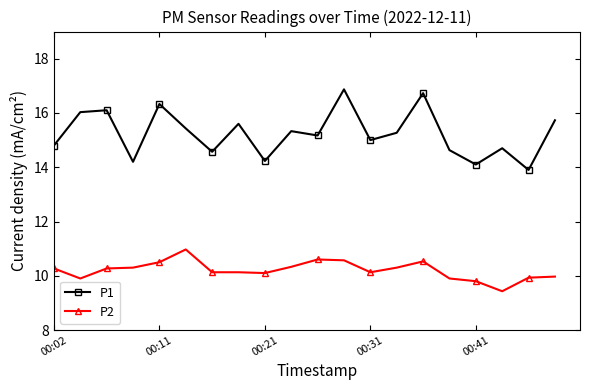

Which series has the largest total across all categories?

P1